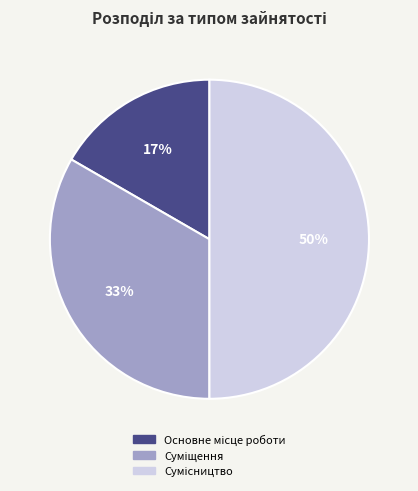

To the nearest percent, what is the average slice percentage?

33%